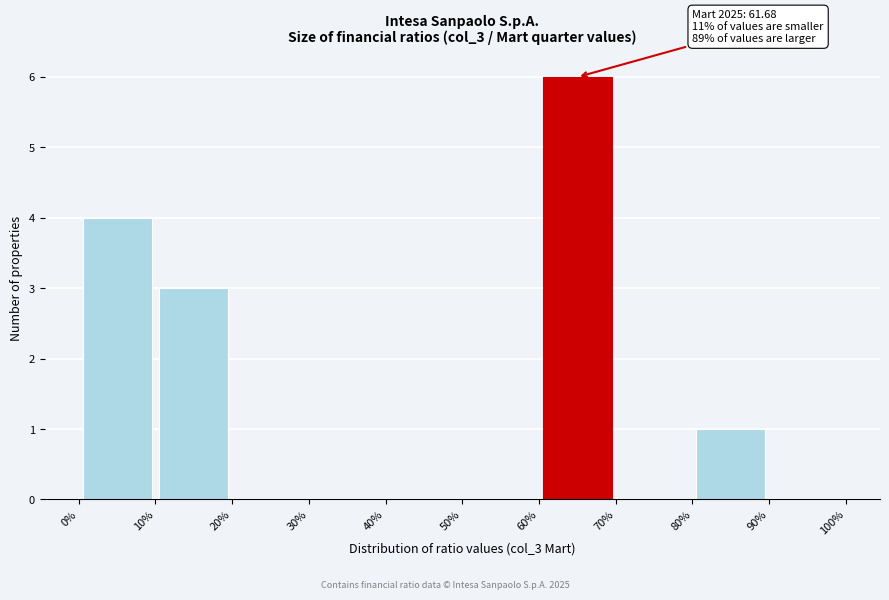

Which range on the x-axis has the tallest bar?

60% to 70%